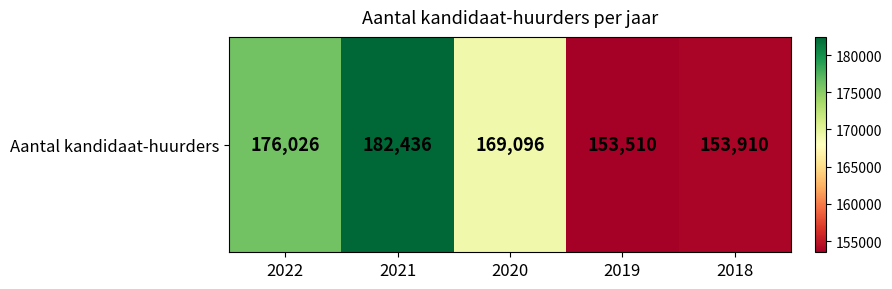

Rank the categories by value from lowest to highest.

2019, 2018, 2020, 2022, 2021